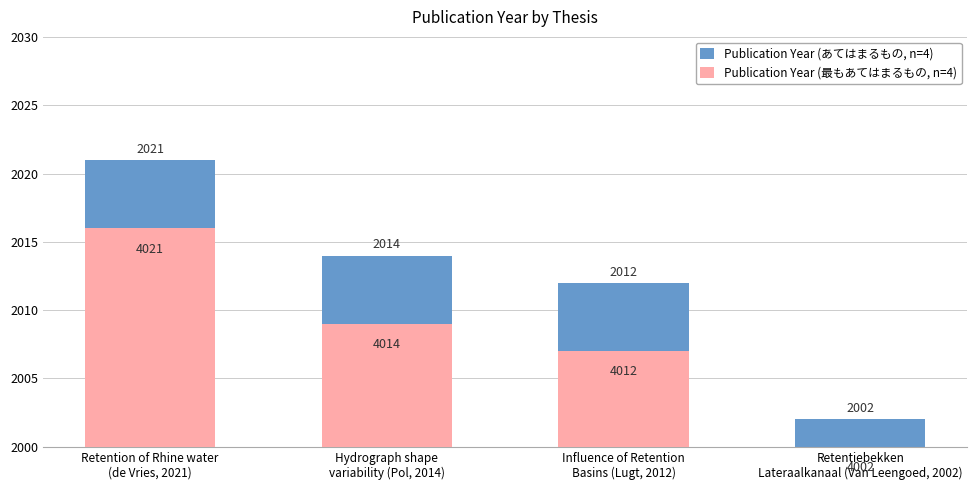

What is the sum of all Publication Year (最もあてはまるもの, n=4) values?

32